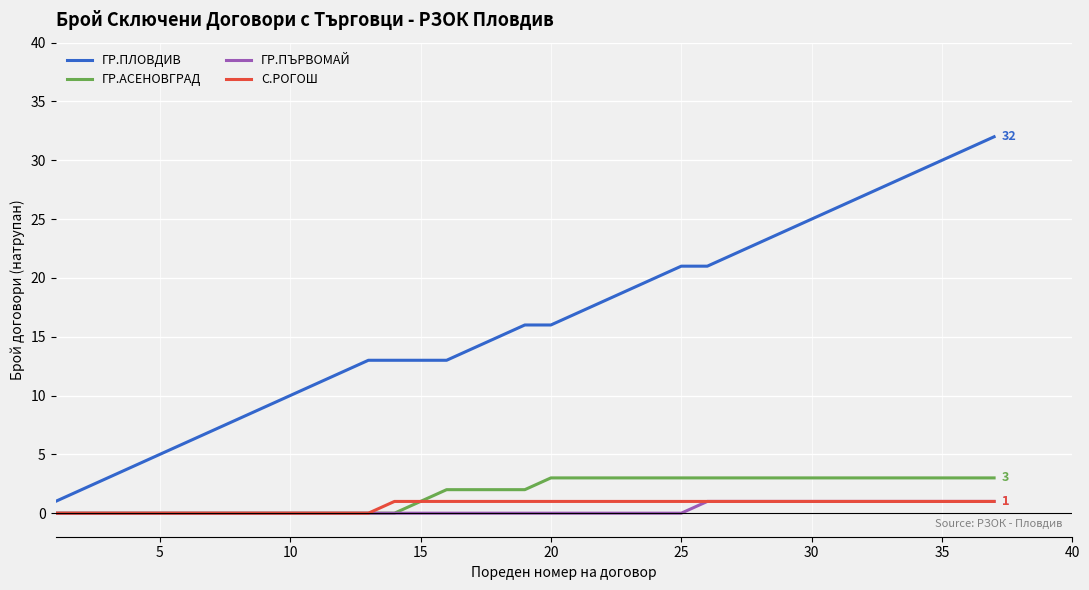

Which series has the widest spread of values?

ГР.ПЛОВДИВ